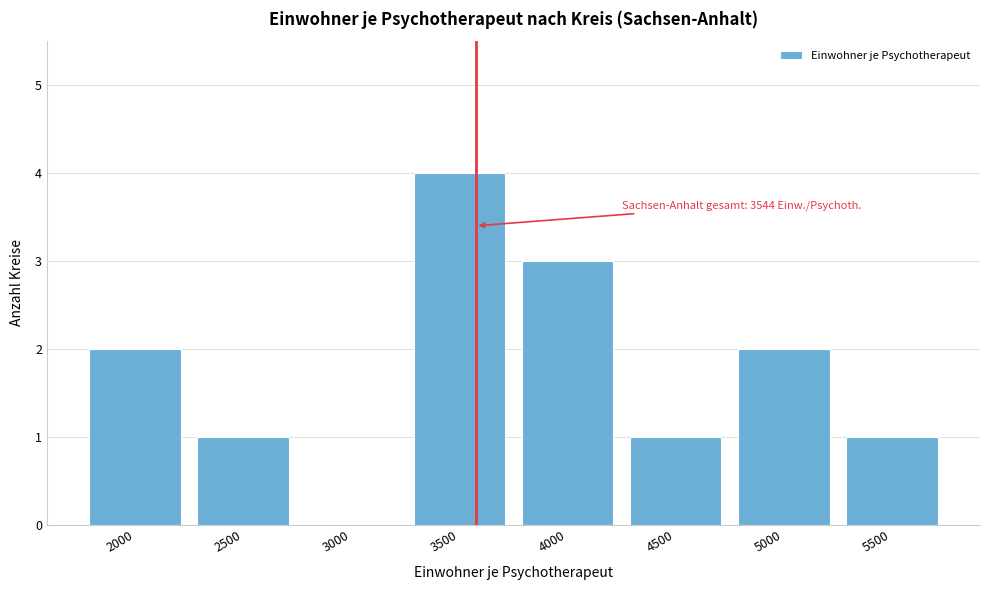

Reading left to right, transcribe all the data shown in this chart.

2000=2	2500=1	3000=0	3500=4	4000=3	4500=1	5000=2	5500=1